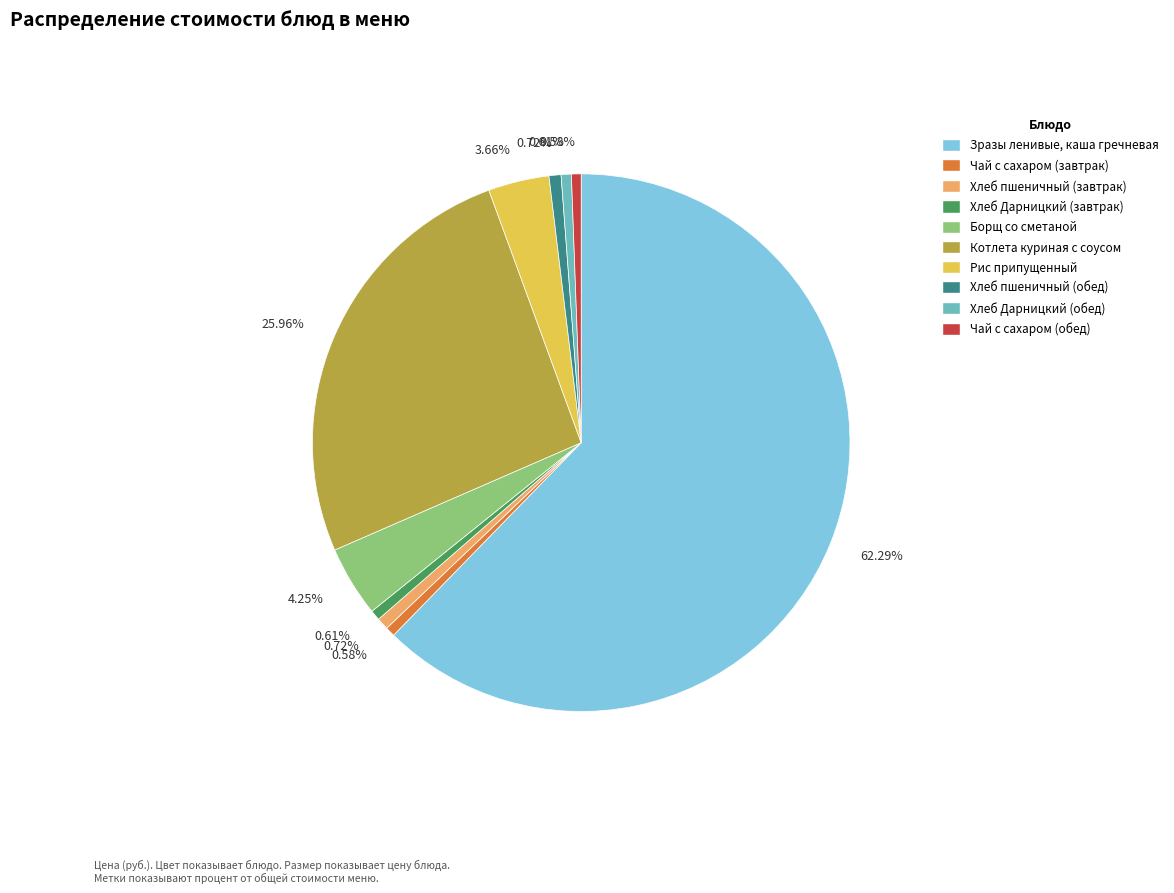

Is there a majority slice in this chart?

Yes